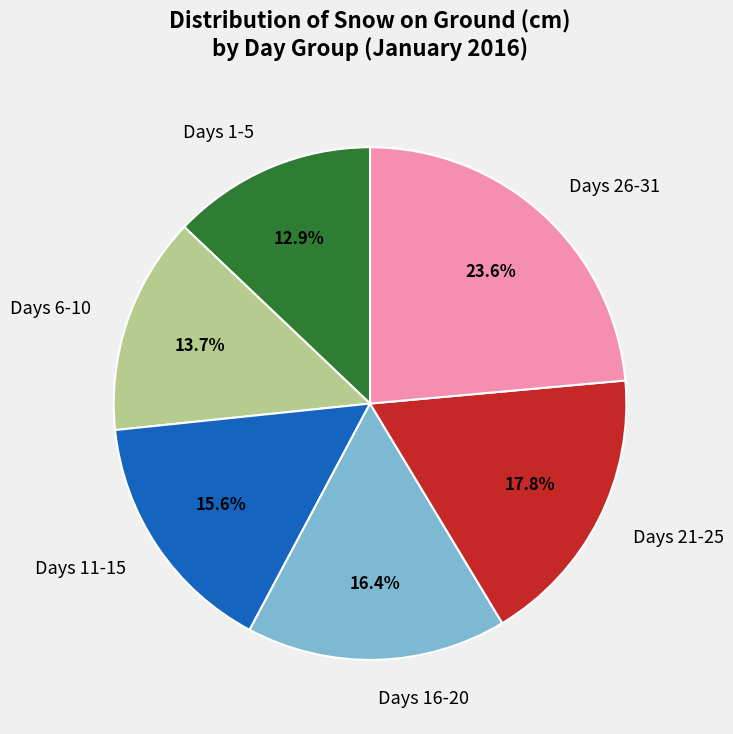

Rank the categories by value from highest to lowest.

Days 26-31, Days 21-25, Days 16-20, Days 11-15, Days 6-10, Days 1-5